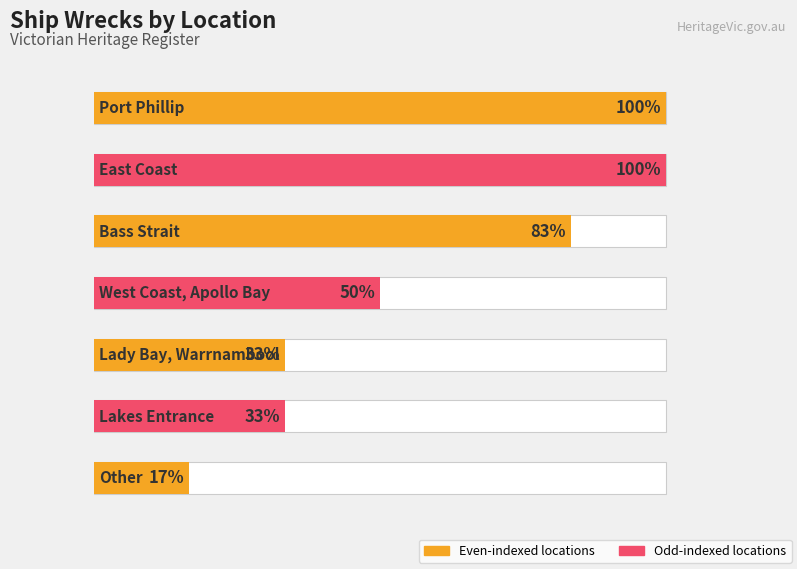

What is the label of the 6th bar from the left?

Lakes Entrance